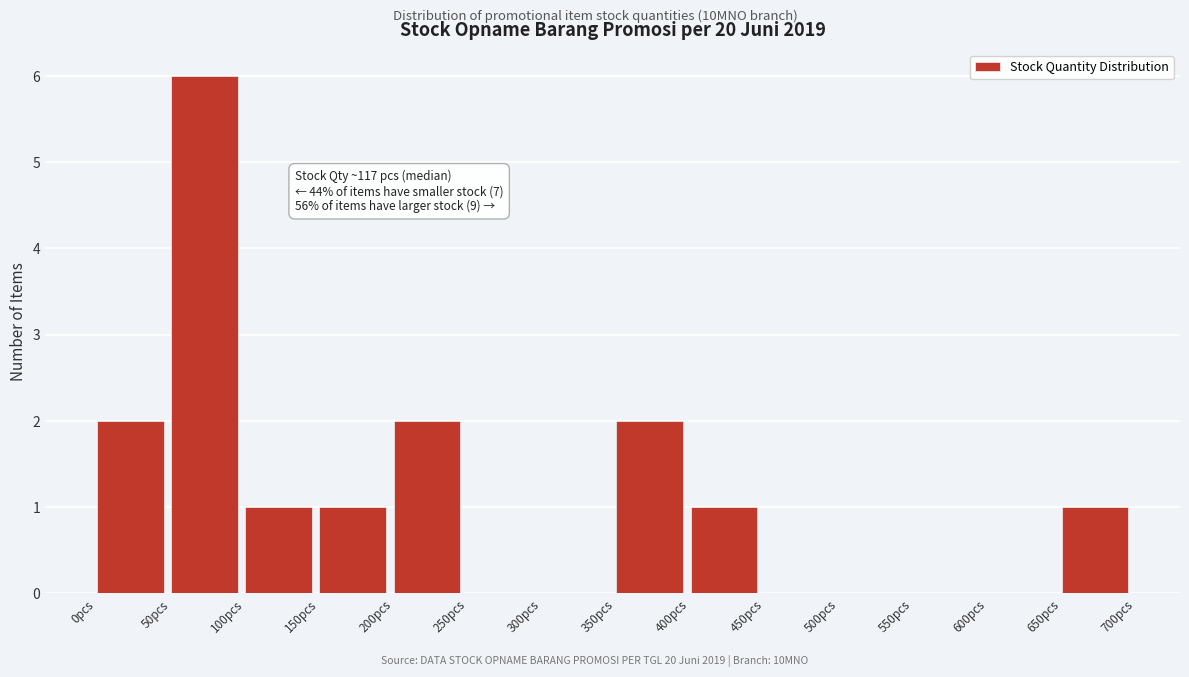

Which range on the x-axis has the tallest bar?

50 to 100